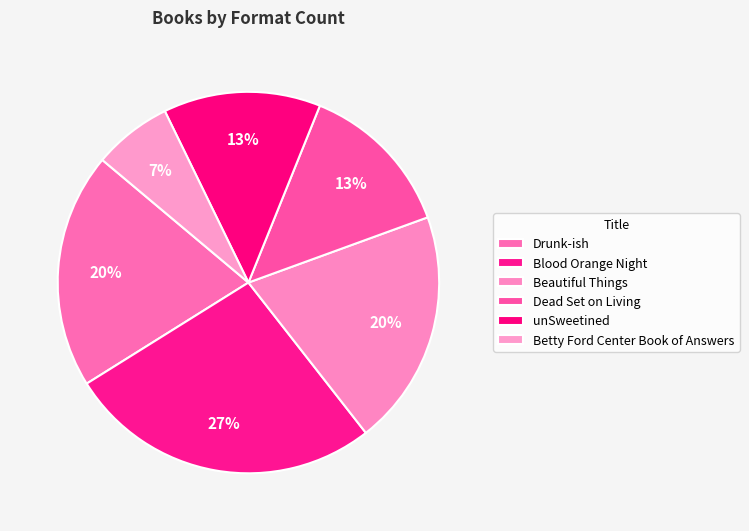

Count the number of slices in the pie.

6